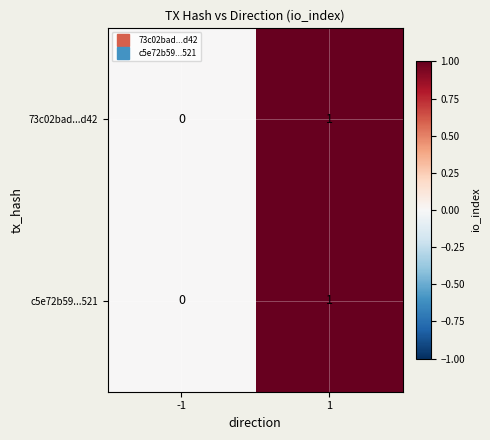

List the labels in order of c5e72b59...521 value, largest first.

1, -1